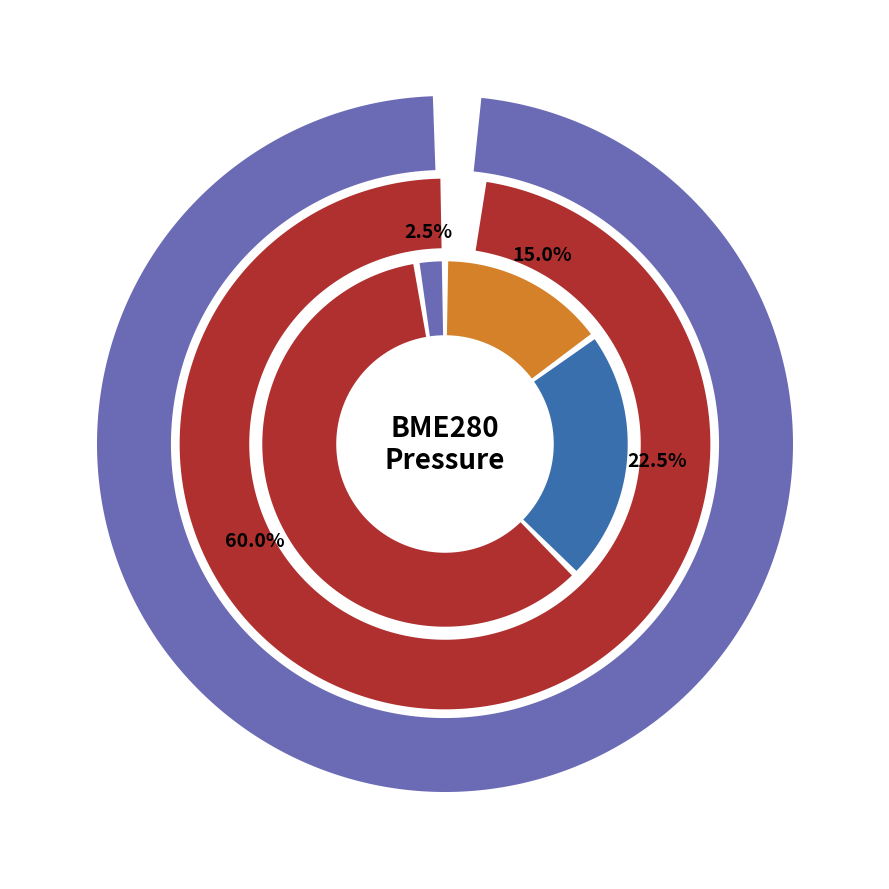

True or false: 21 accounts for 14% of the total.

False